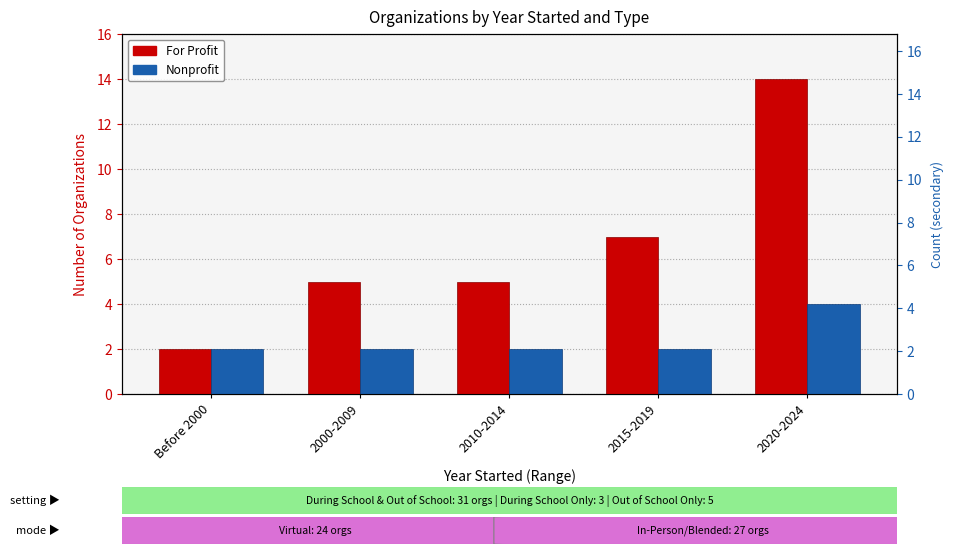

At which category does the chart reach its minimum across all series?

Before 2000